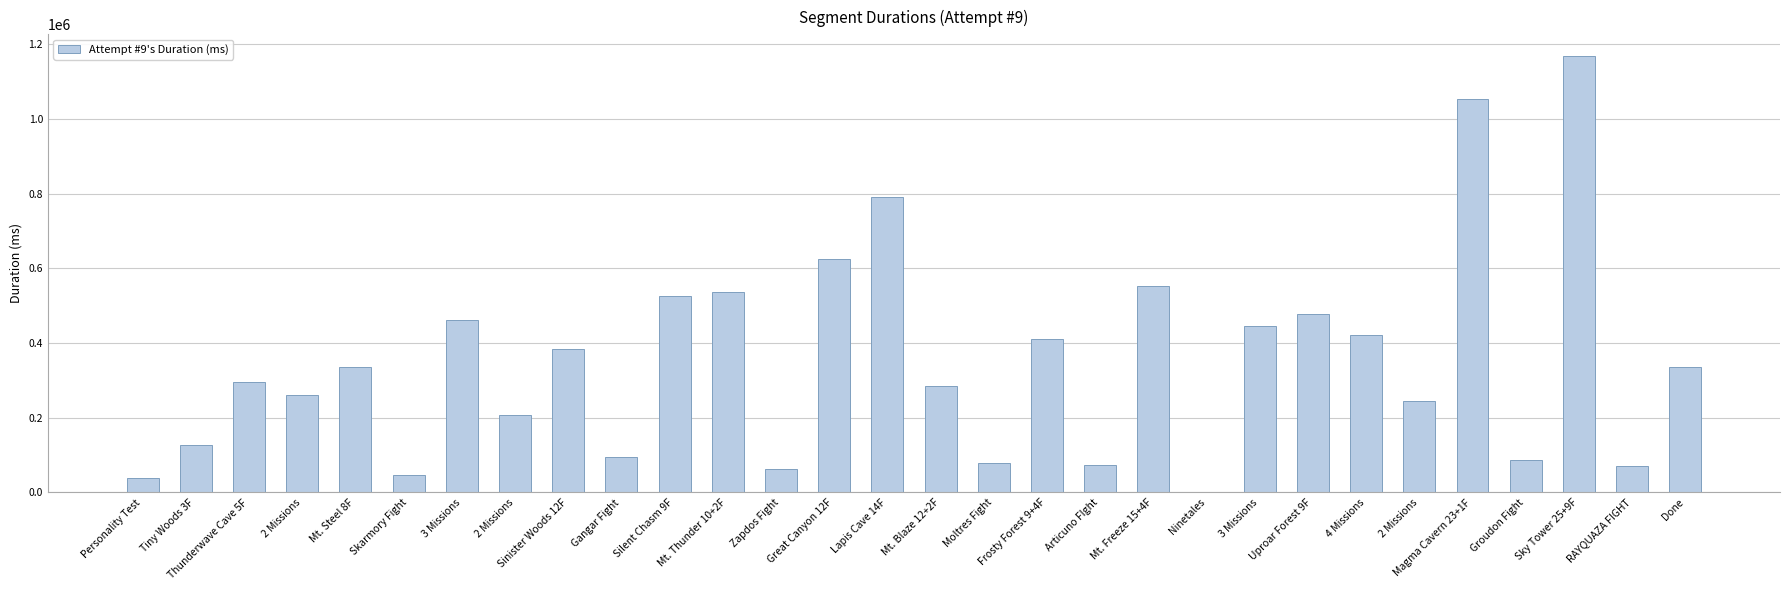

Reading left to right, list all the values displayed in this chart.

Personality Test=38965	Tiny Woods 3F=126262	Thunderwave Cave 5F=296840	2 Missions=259898	Mt. Steel 8F=337217	Skarmory Fight=47676	3 Missions=462133	2 Missions=206814	Sinister Woods 12F=383902	Gangar Fight=93694	Silent Chasm 9F=525619	Mt. Thunder 10+2F=535326	Zapdos Fight=62089	Great Canyon 12F=624111	Lapis Cave 14F=789746	Mt. Blaze 12+2F=284598	Moltres Fight=79799	Frosty Forest 9+4F=410620	Articuno FIght=73053	Mt. Freeze 15+4F=551517	Ninetales=0	3 Missions=446207	Uproar Forest 9F=478616	4 Missions=422785	2 Missions=244033	Magma Cavern 23+1F=1053198	Groudon Fight=87425	Sky Tower 25+9F=1167896	RAYQUAZA FIGHT=70433	Done=336297